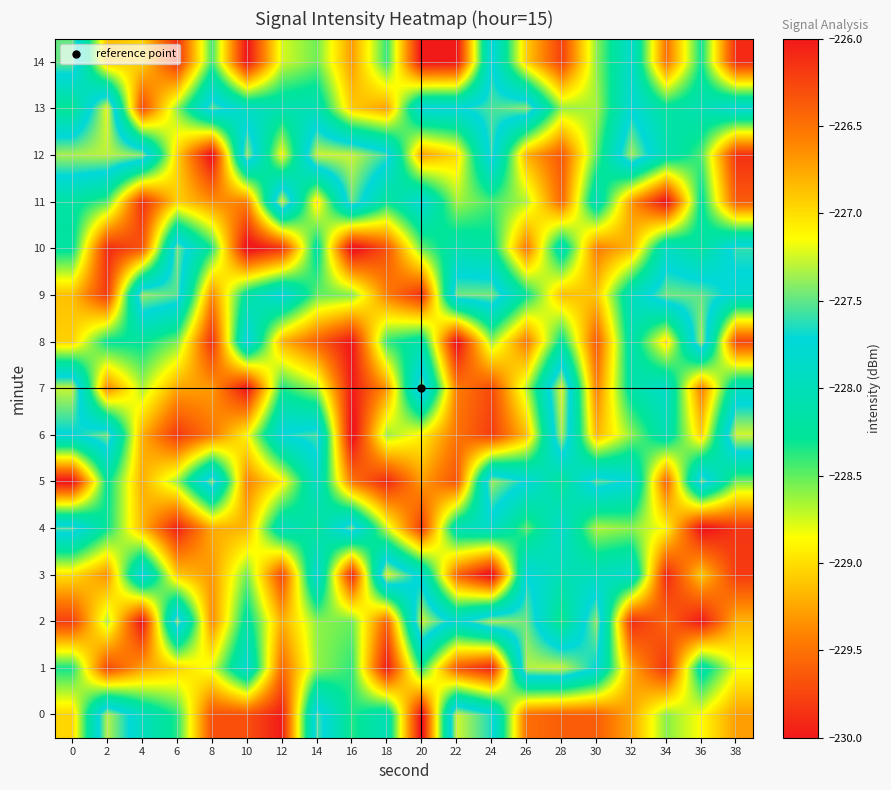

Reading left to right, transcribe all the data shown in this chart.

0: 0=-229.0	2=-227.3	4=-228.0	6=-228.4	8=-229.7	10=-229.7	12=-230.0	14=-227.6	16=-228.4	18=-228.0	20=-230.1	22=-227.2	24=-227.7	26=-229.5	28=-229.6	30=-229.6	32=-229.2	34=-228.6	36=-228.9	38=-229.3
1: 0=-228.3	2=-229.7	4=-229.3	6=-229.1	8=-228.8	10=-227.8	12=-229.6	14=-228.6	16=-228.4	18=-230.0	20=-228.3	22=-229.6	24=-230.0	26=-227.3	28=-227.3	30=-227.7	32=-229.2	34=-229.9	36=-228.1	38=-228.8
2: 0=-229.8	2=-228.7	4=-230.1	6=-227.4	8=-229.4	10=-228.2	12=-229.2	14=-228.6	16=-228.5	18=-229.6	20=-227.3	22=-227.8	24=-227.3	26=-227.5	28=-228.4	30=-227.4	32=-229.9	34=-229.6	36=-230.0	38=-229.2
3: 0=-229.0	2=-229.3	4=-227.7	6=-229.1	8=-229.3	10=-228.5	12=-229.7	14=-227.8	16=-229.9	18=-227.2	20=-227.8	22=-229.6	24=-230.1	26=-227.7	28=-228.0	30=-228.0	32=-227.8	34=-229.9	36=-229.1	38=-229.8
4: 0=-227.6	2=-228.3	4=-229.2	6=-230.0	8=-229.2	10=-229.2	12=-228.0	14=-228.2	16=-227.5	18=-228.7	20=-229.8	22=-228.0	24=-227.9	26=-228.5	28=-227.8	30=-228.7	32=-228.6	34=-228.9	36=-230.1	38=-229.8
5: 0=-230.1	2=-228.3	4=-229.2	6=-228.6	8=-227.4	10=-229.4	12=-228.9	14=-227.9	16=-229.5	18=-229.9	20=-229.3	22=-229.7	24=-227.4	26=-227.7	28=-228.3	30=-227.5	32=-227.7	34=-229.6	36=-227.5	38=-228.5
6: 0=-227.7	2=-227.5	4=-229.2	6=-229.8	8=-229.5	10=-228.9	12=-227.7	14=-227.6	16=-230.1	18=-228.6	20=-228.9	22=-229.5	24=-229.8	26=-229.1	28=-227.3	30=-229.2	32=-228.6	34=-228.1	36=-229.1	38=-227.2
7: 0=-227.3	2=-229.4	4=-228.7	6=-229.3	8=-229.3	10=-230.0	12=-228.3	14=-228.7	16=-230.0	18=-229.3	20=-227.4	22=-229.4	24=-229.7	26=-228.7	28=-227.2	30=-229.4	32=-228.1	34=-227.9	36=-229.4	38=-228.0
8: 0=-229.1	2=-228.3	4=-228.3	6=-228.6	8=-229.9	10=-227.7	12=-229.2	14=-229.6	16=-230.0	18=-228.4	20=-228.1	22=-230.1	24=-228.6	26=-229.5	28=-228.2	30=-229.6	32=-228.1	34=-229.0	36=-227.3	38=-229.7
9: 0=-229.1	2=-229.8	4=-227.4	6=-227.5	8=-229.4	10=-228.2	12=-227.7	14=-228.5	16=-228.6	18=-229.4	20=-229.9	22=-227.5	24=-227.5	26=-228.3	28=-229.1	30=-229.1	32=-228.0	34=-227.5	36=-227.5	38=-227.8
10: 0=-228.2	2=-229.9	4=-229.7	6=-227.5	8=-228.3	10=-230.1	12=-229.9	14=-228.2	16=-230.1	18=-229.7	20=-228.5	22=-228.1	24=-228.2	26=-229.5	28=-228.0	30=-229.4	32=-229.2	34=-227.9	36=-228.2	38=-227.6
11: 0=-228.2	2=-228.5	4=-229.9	6=-229.1	8=-229.4	10=-229.4	12=-227.2	14=-229.0	16=-227.5	18=-228.3	20=-227.8	22=-228.7	24=-228.4	26=-228.7	28=-229.6	30=-228.0	32=-229.3	34=-230.1	36=-228.2	38=-229.6
12: 0=-227.3	2=-227.3	4=-227.4	6=-229.0	8=-230.1	10=-227.4	12=-228.9	14=-227.3	16=-227.3	18=-227.6	20=-229.3	22=-229.0	24=-227.6	26=-229.2	28=-229.7	30=-228.5	32=-227.4	34=-228.1	36=-228.4	38=-229.9
13: 0=-228.3	2=-227.2	4=-229.7	6=-228.6	8=-227.5	10=-227.9	12=-228.1	14=-228.1	16=-229.1	18=-229.3	20=-227.7	22=-227.7	24=-227.6	26=-227.4	28=-228.6	30=-228.7	32=-227.8	34=-228.2	36=-228.1	38=-227.8
14: 0=-227.5	2=-229.1	4=-229.0	6=-229.9	8=-228.4	10=-230.1	12=-228.8	14=-228.5	16=-229.3	18=-228.4	20=-230.1	22=-230.0	24=-227.7	26=-229.1	28=-229.8	30=-228.6	32=-227.8	34=-229.5	36=-228.3	38=-229.9